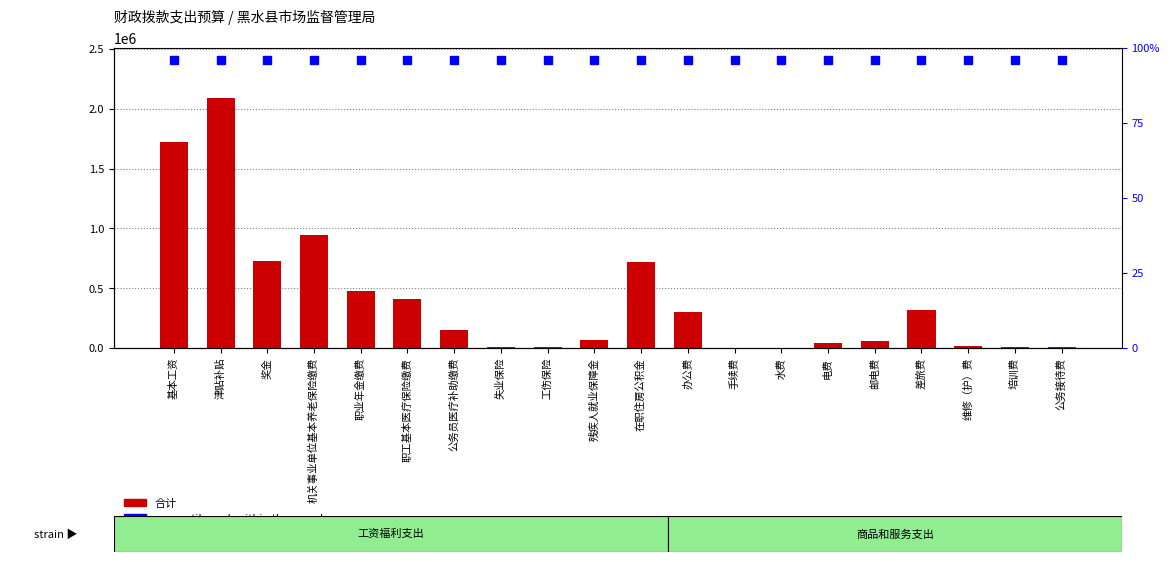

Reading right to left, extract all data points from this chart.

合计: 公务接待费=8000.0	培训费=9000.0	维修（护）费=15000.0	差旅费=320000.0	邮电费=60000.0	电费=40000.0	水费=2000.0	手续费=4000.0	办公费=303000.0	在职住房公积金=716118.6	残疾人就业保障金=63301.6	工伤保险=11820.1	失业保险=4771.4	公务员医疗补助缴费=147442.7	职工基本医疗保险缴费=413703.9	职业年金缴费=472804.4	机关事业单位基本养老保险缴费=945608.8	奖金=730168.0	津贴补贴=2091312.1	基本工资=1721316.0
percentile rank within the sample: 公务接待费=96.0	培训费=96.0	维修（护）费=96.0	差旅费=96.0	邮电费=96.0	电费=96.0	水费=96.0	手续费=96.0	办公费=96.0	在职住房公积金=96.0	残疾人就业保障金=96.0	工伤保险=96.0	失业保险=96.0	公务员医疗补助缴费=96.0	职工基本医疗保险缴费=96.0	职业年金缴费=96.0	机关事业单位基本养老保险缴费=96.0	奖金=96.0	津贴补贴=96.0	基本工资=96.0